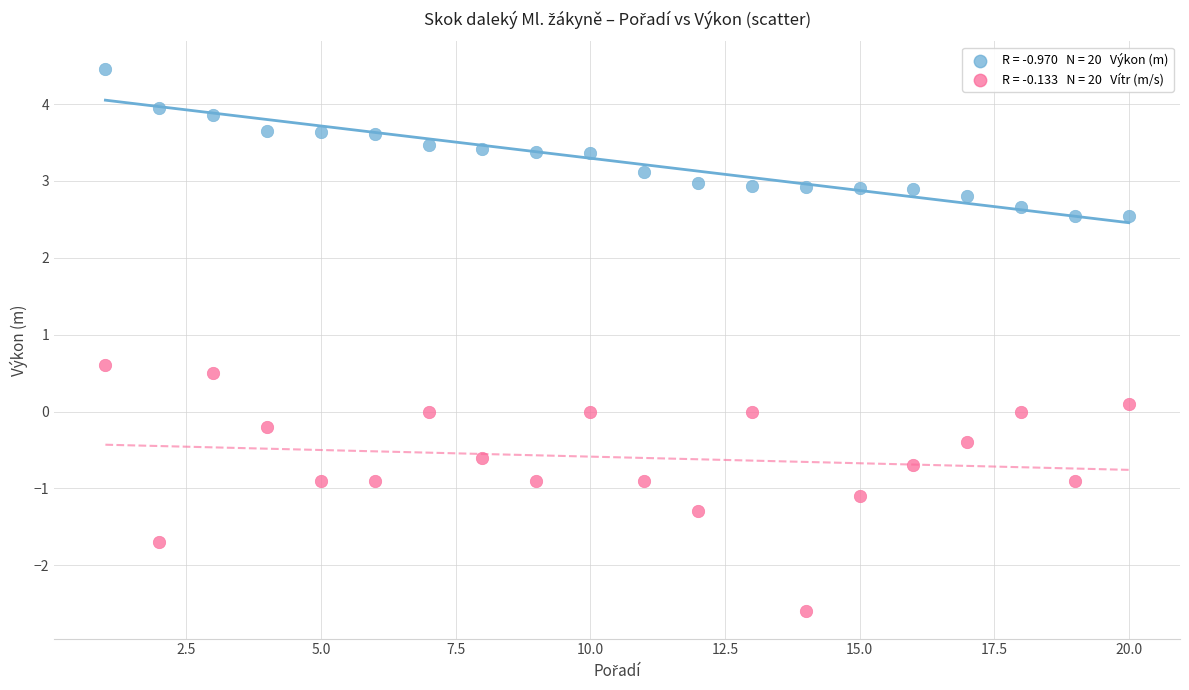

Across all data points, what is the range of X values (max minus min)?

19.0